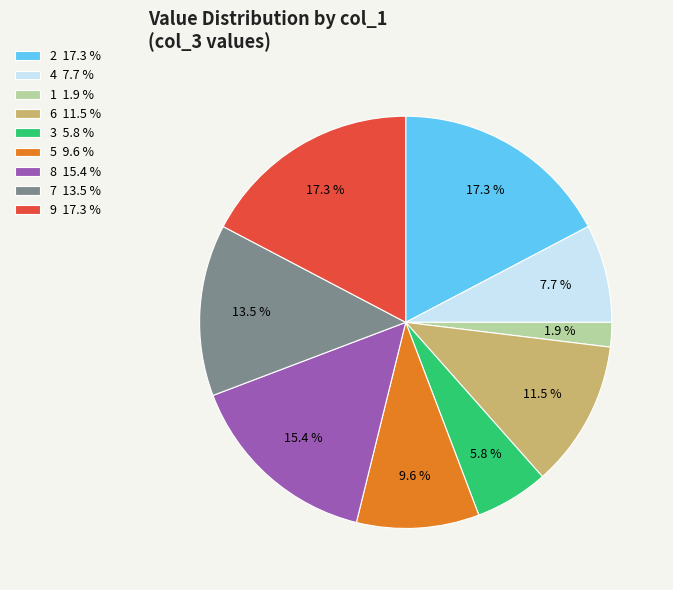

True or false: 9 accounts for 17% of the total.

True